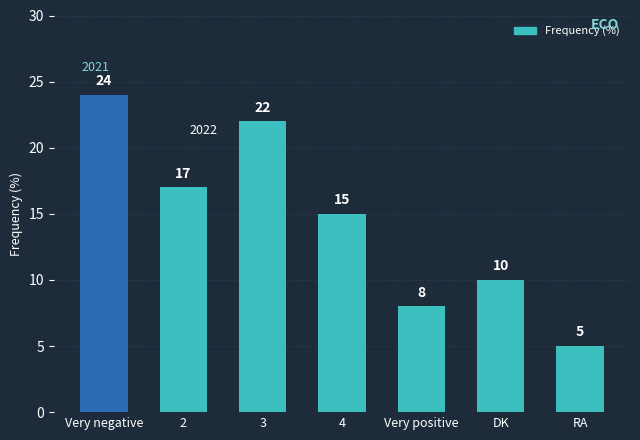

Where is the data nearest to the value 14?

4